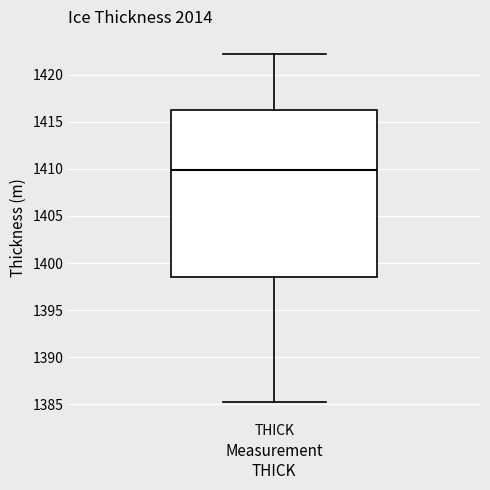

Read this box plot against the y-axis: the position of the median line, the range covered by the box, and the ends of both whiskers. The values are not printed on the chart, so give them approximately, as read against the axis.

median 1410.0, box 1398.5 to 1416.0, whiskers 1385.5 to 1422.0